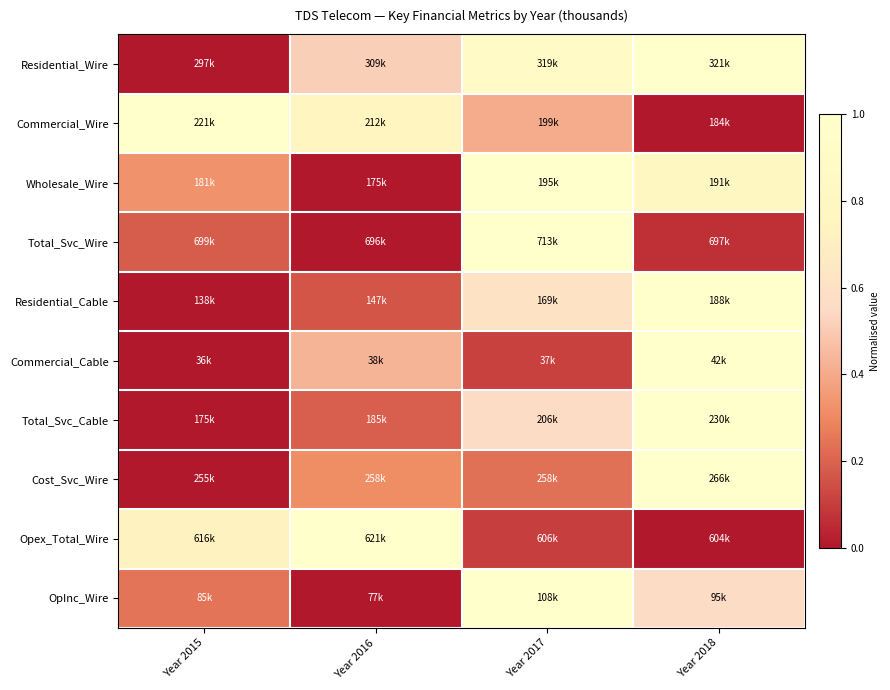

Count the number of categories in the chart.

4